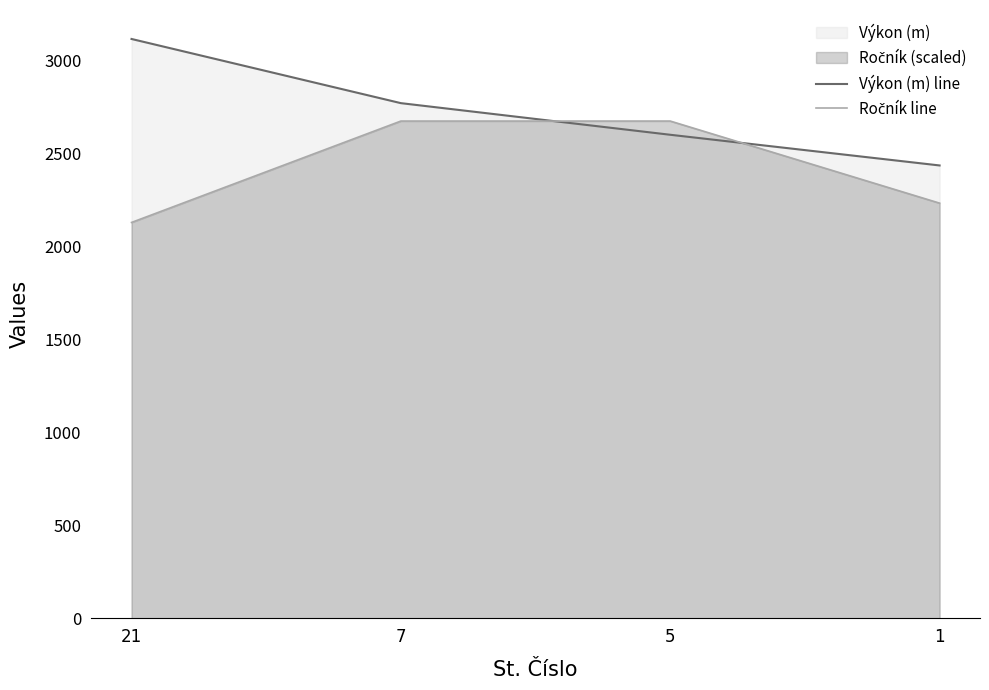

After their last crossing, which series has the higher values: Ročník line or Výkon (m) line?

Výkon (m) line